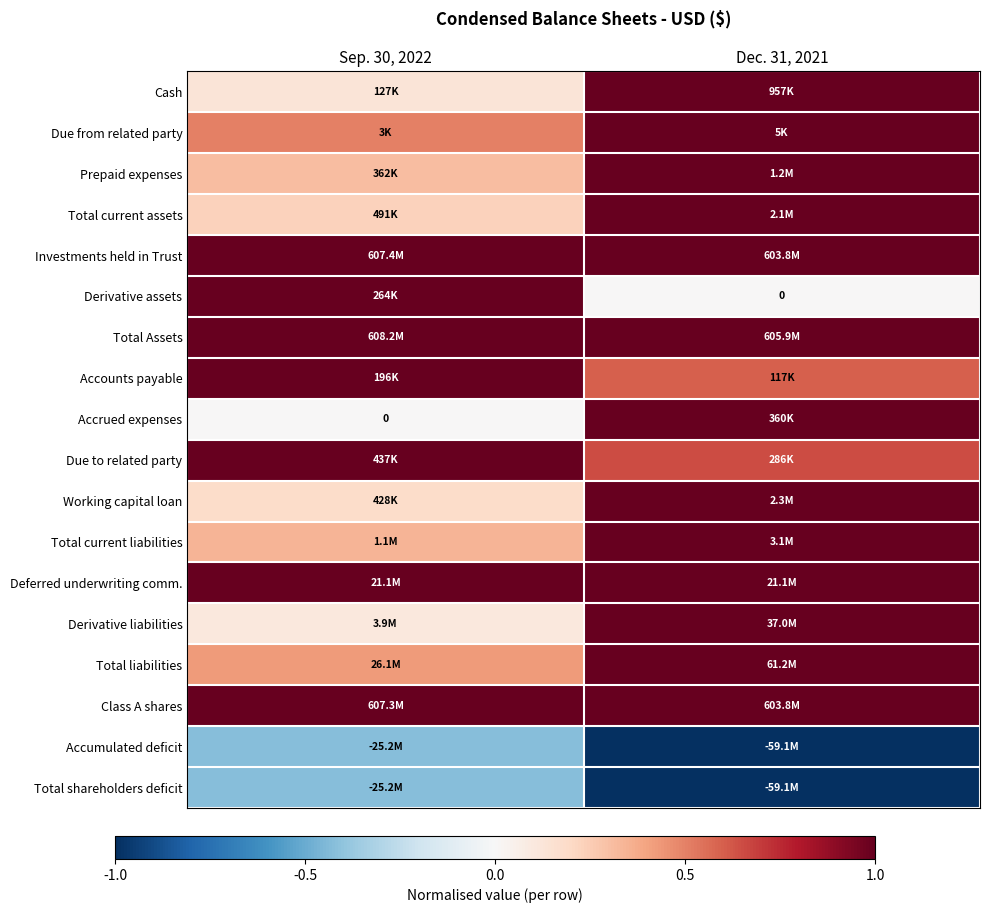

The Due to related party series shows 0.7 at Dec. 31, 2021. True or false?

True